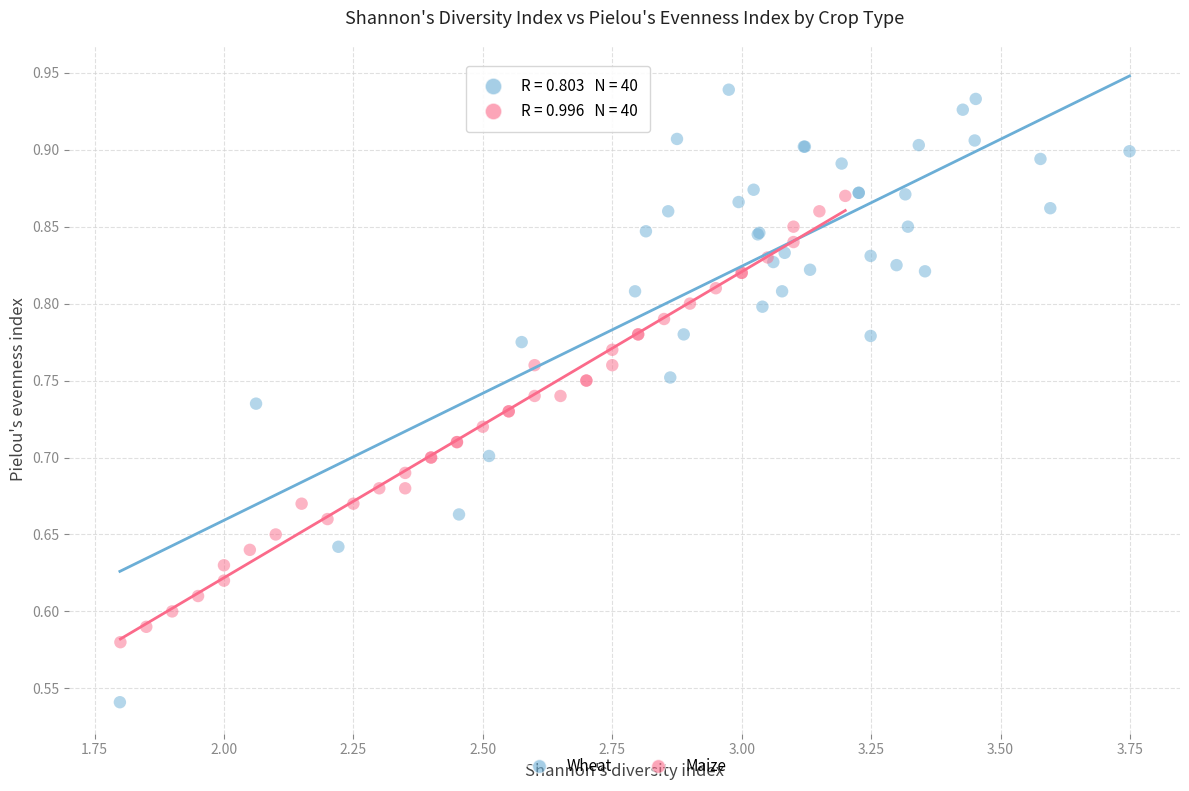

Which series reaches the minimum Y coordinate?

Wheat